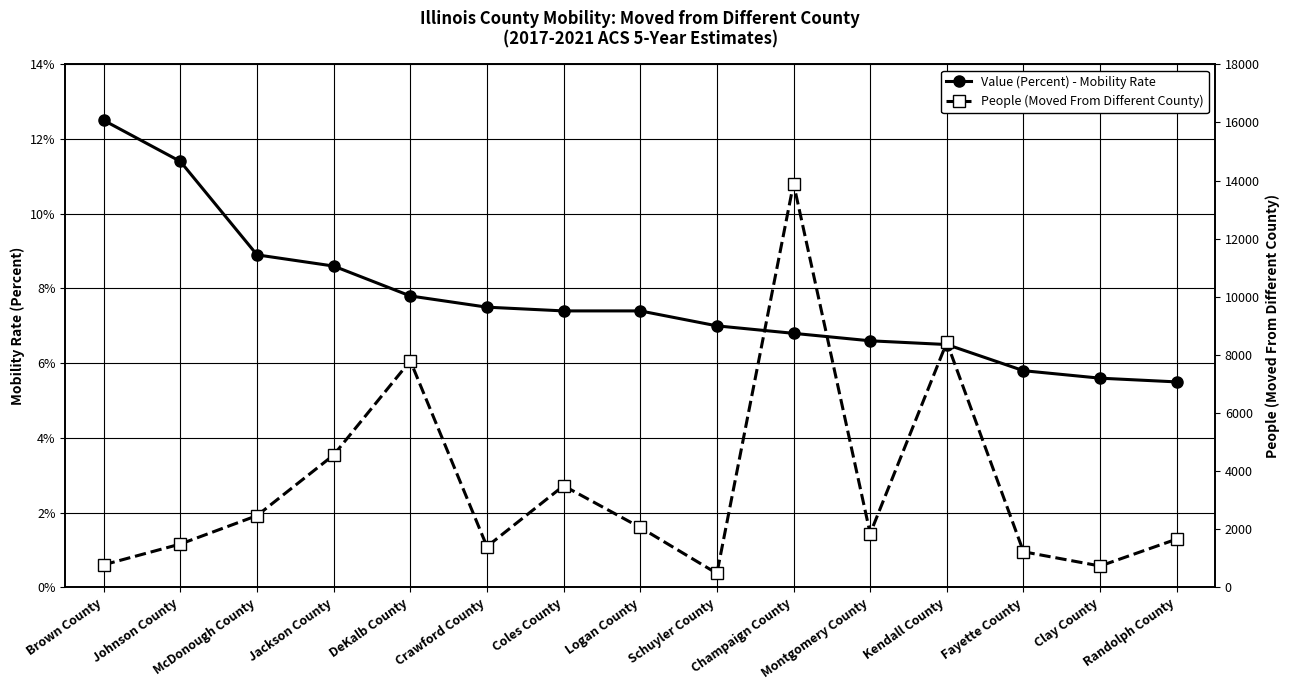

Is it true that Value (Percent) - Mobility Rate equals 12.5 at Brown County?

True